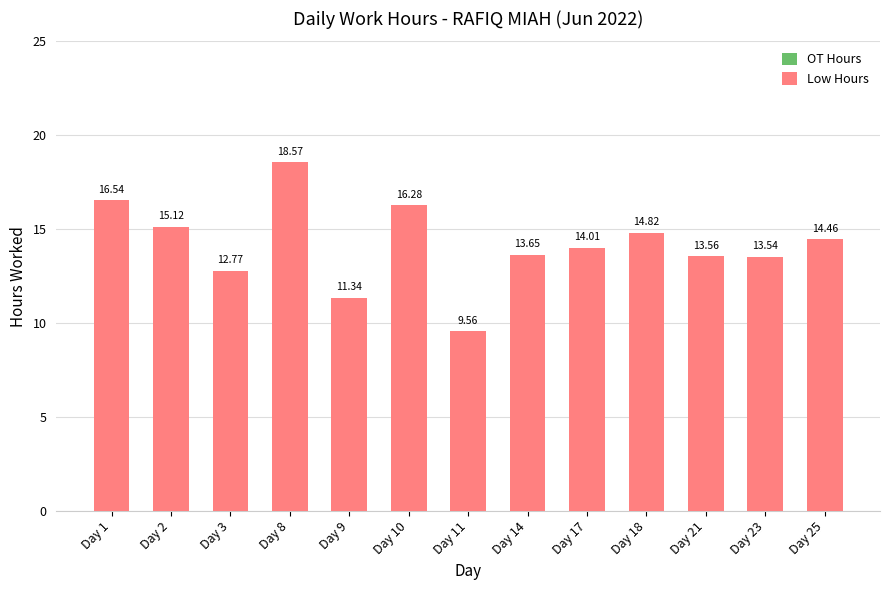

List the labels in order of value, smallest first.

Day 11, Day 9, Day 3, Day 23, Day 21, Day 14, Day 17, Day 25, Day 18, Day 2, Day 10, Day 1, Day 8